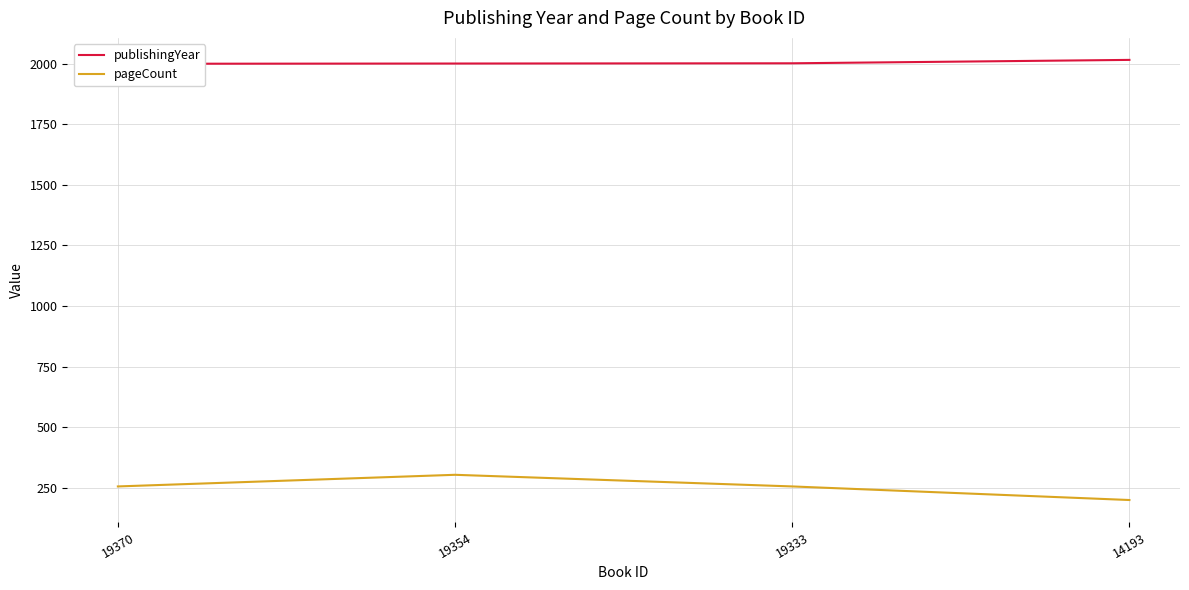

Is this an area chart (filled region under the line)?

No